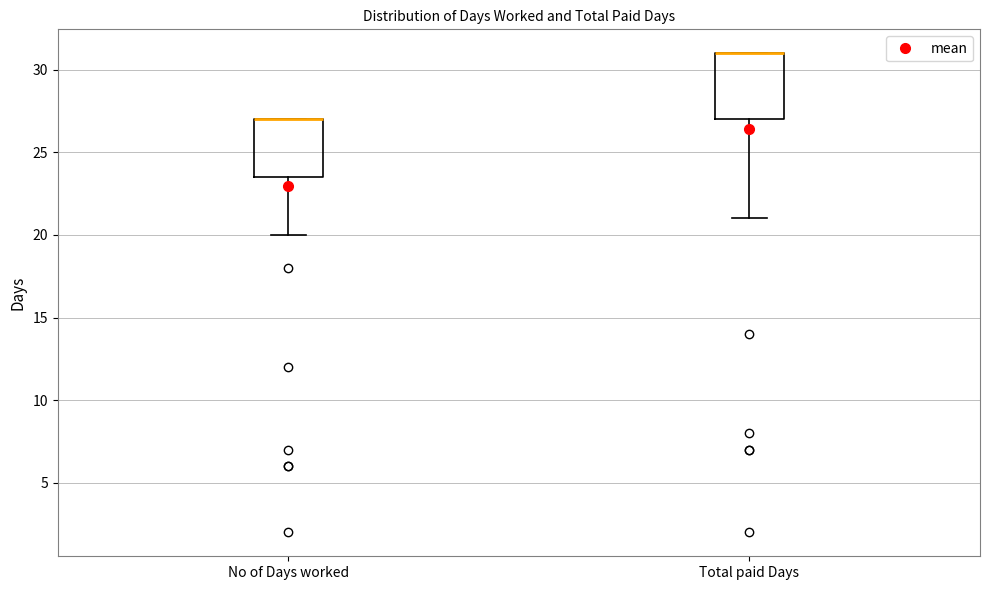

Reading left to right, transcribe this box plot: for each box, give where its median line is, the range the box spans, and where its two whiskers end, as read against the y-axis. The values are not printed on the chart, so give them approximately, as read against the axis.

No of Days worked: median 27.0 (drawn on the box's upper edge), box 23.5 to 27.0, whiskers 20.0 to 27.0
Total paid Days: median 31.0 (drawn on the box's upper edge), box 27.0 to 31.0, whiskers 21.0 to 31.0